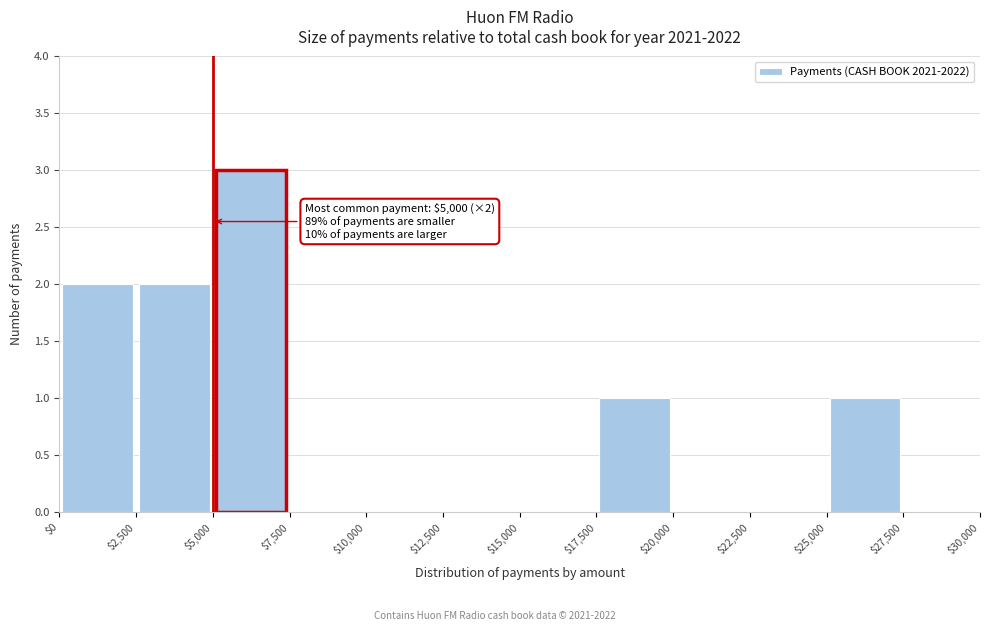

Which range on the x-axis has the tallest bar?

$5,000 to $7,500